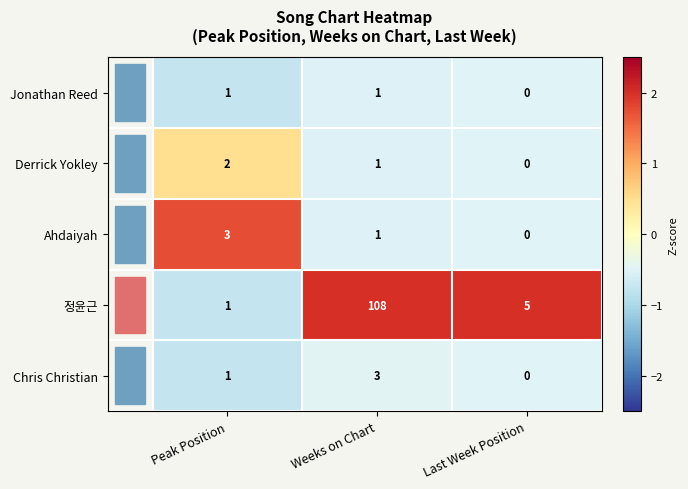

How many values in the Chris Christian series are below 1?

1